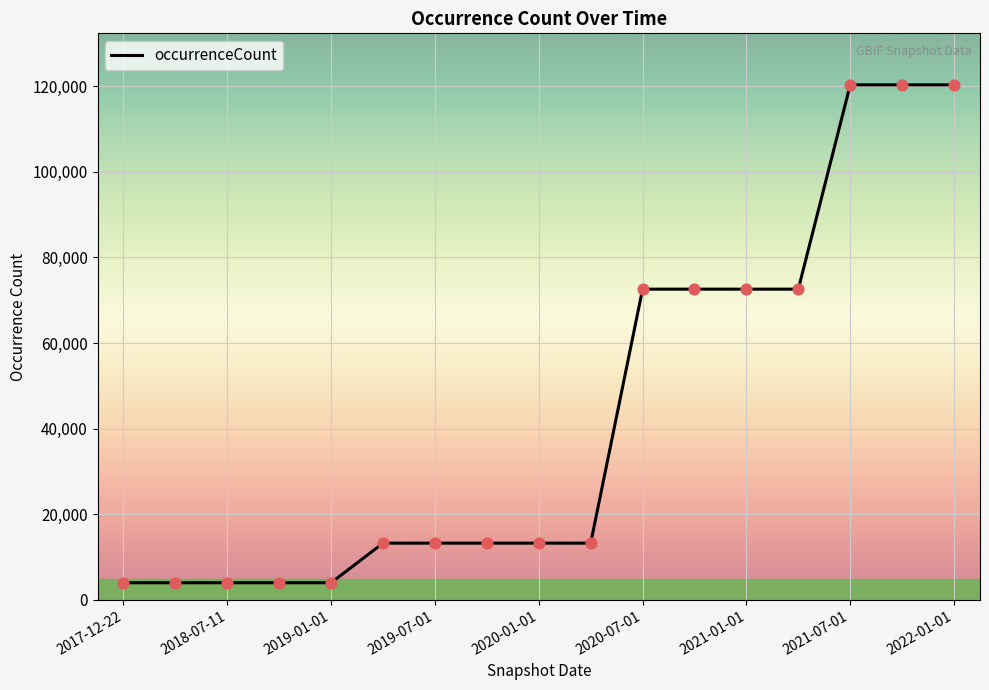

What is the minimum value shown in the chart?

3997